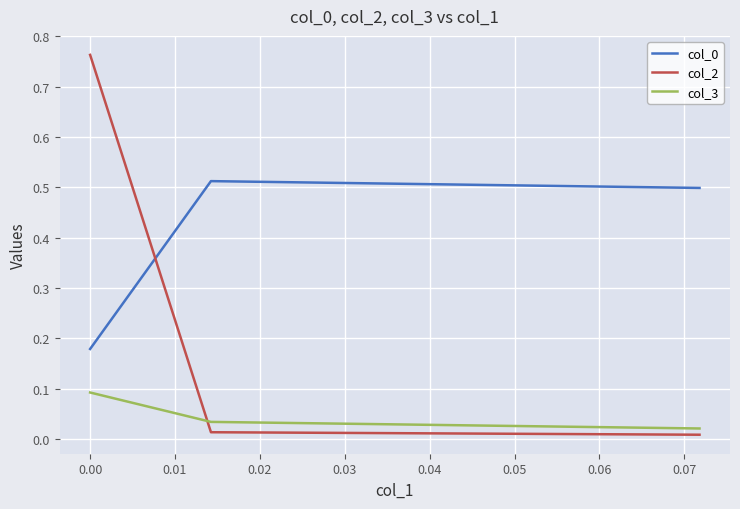

What is the difference between the maximum and minimum values in the col_0 series?

0.3